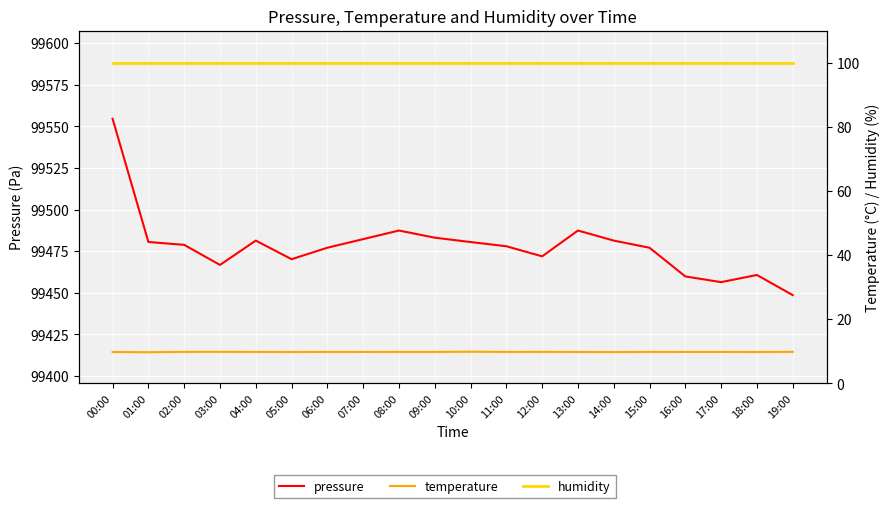

Is the value of humidity at 06:00 greater than the value of pressure at 19:00?

No